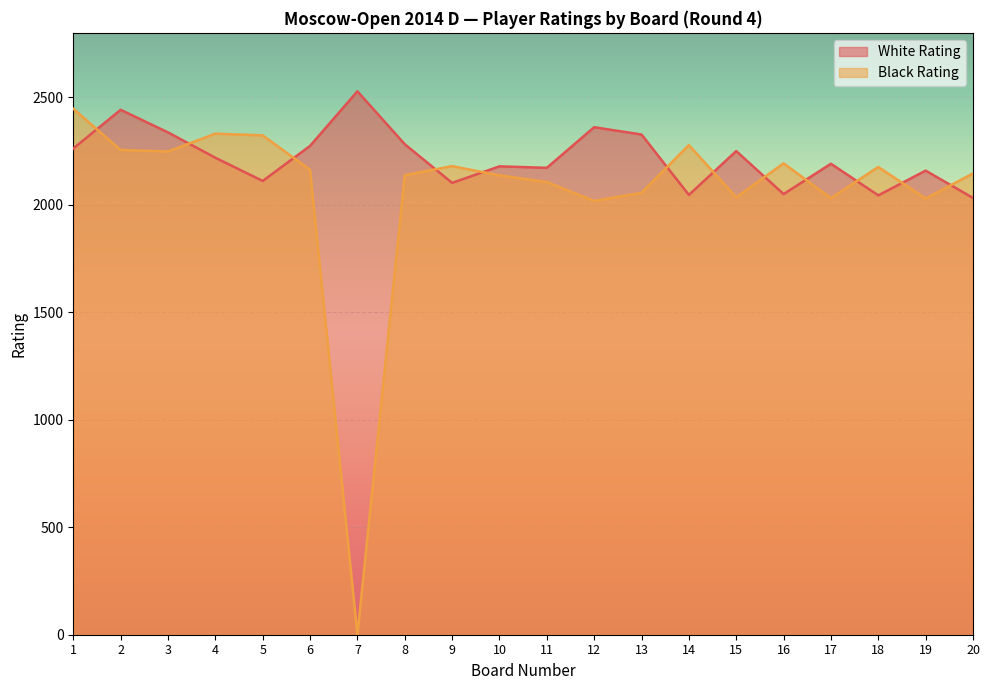

Which series changed the most between 14 and 17?

Black Rating